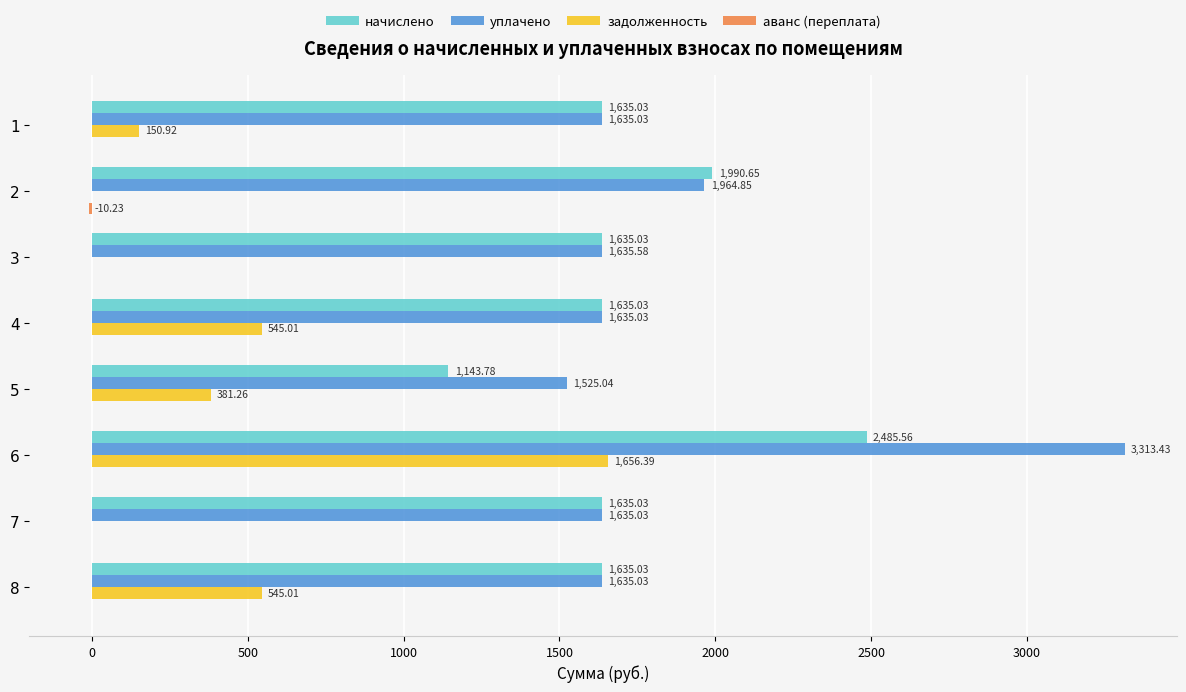

What is the total value across all series at 6?

7455.4